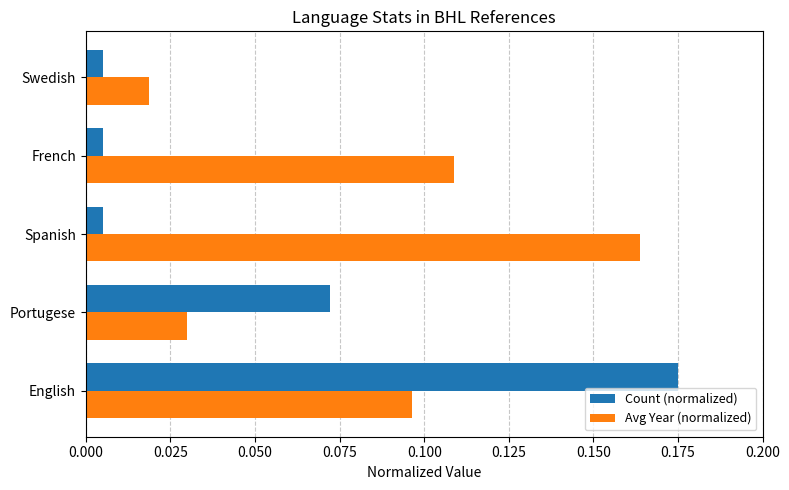

Which series has the largest total across all categories?

Avg Year (normalized)